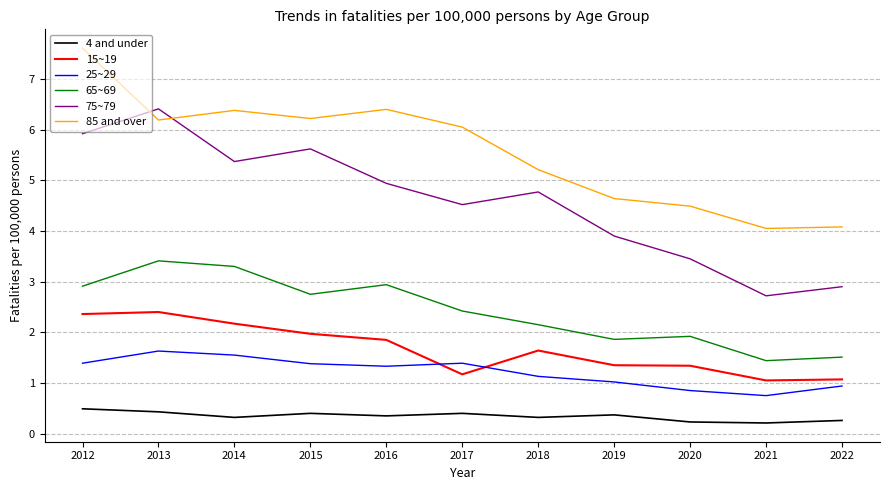

What is the minimum value for 15~19?

1.1